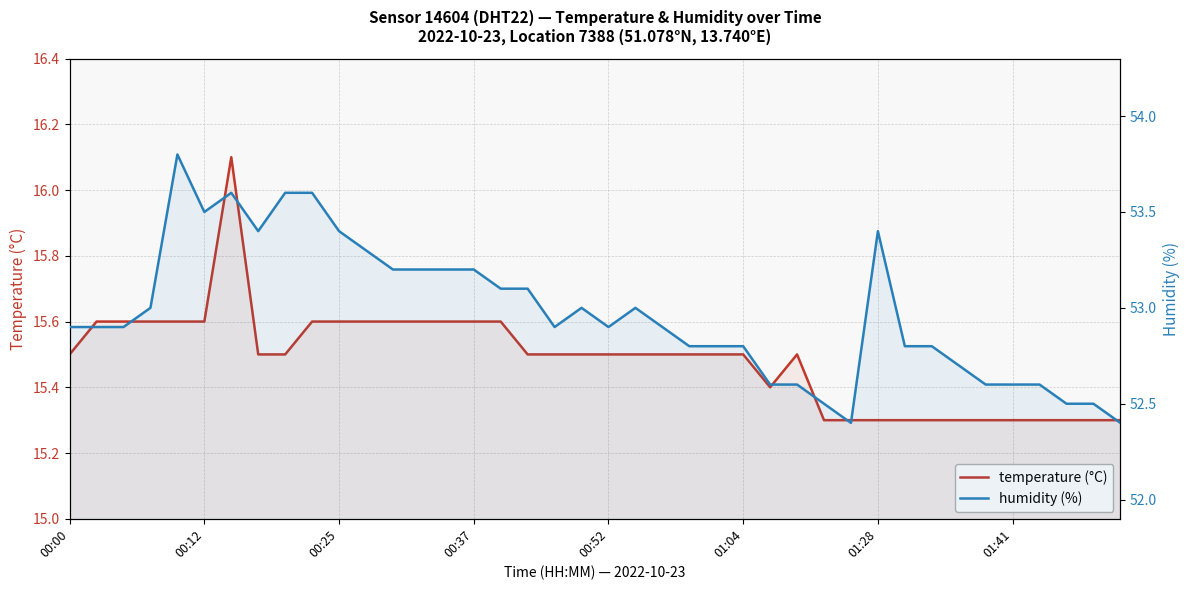

Which series has the largest total across all categories?

humidity